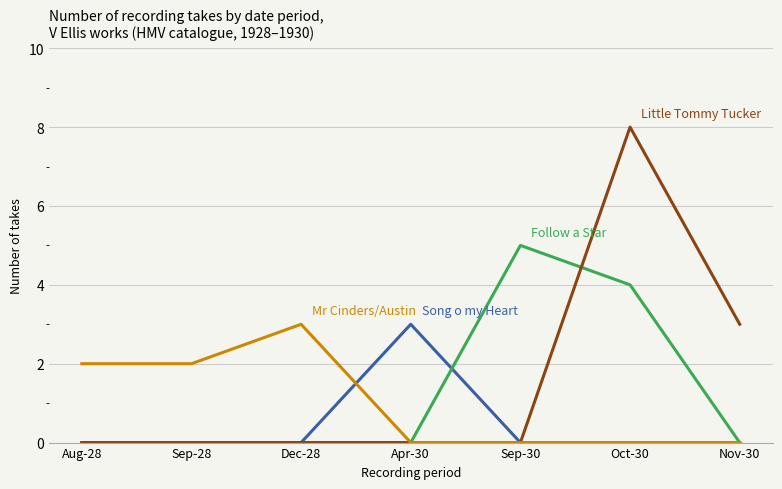

What position from the right is Sep-28?

6